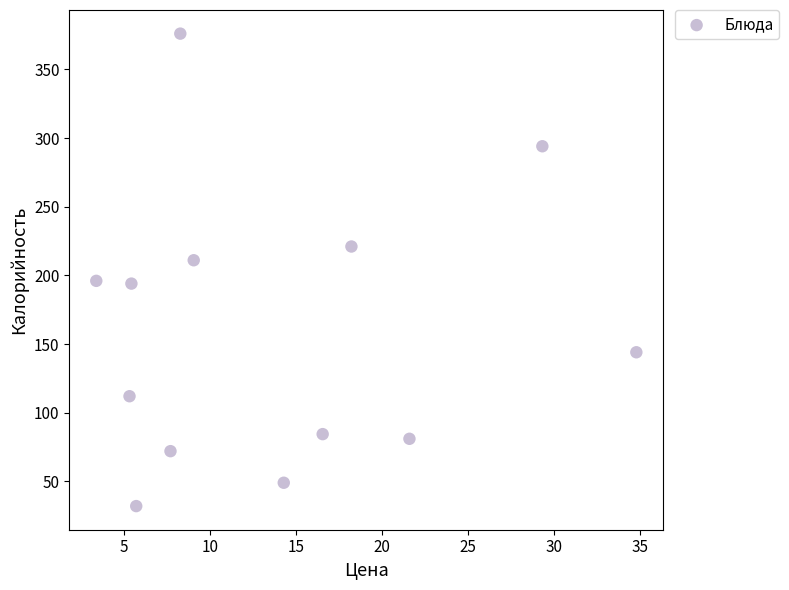

What is the range of Y values (max minus min)?

344.0